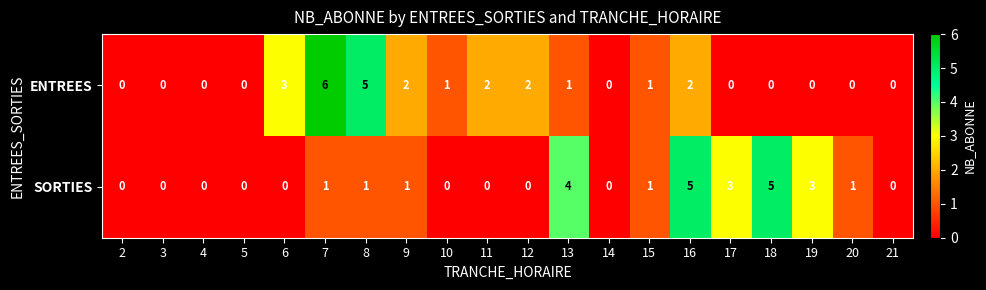

How many series are shown in this chart?

2